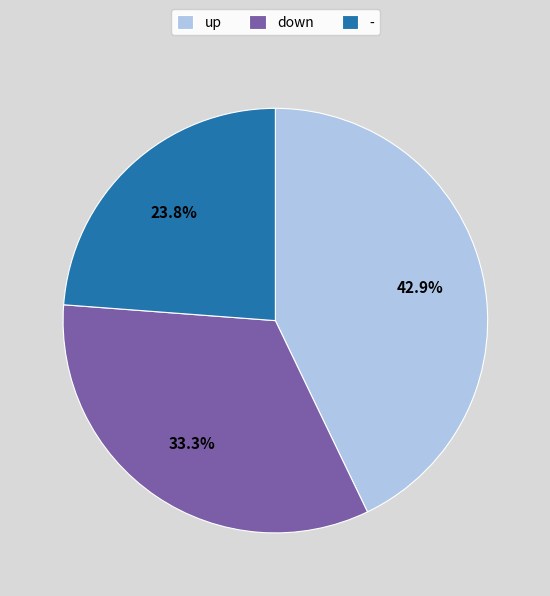

Which category has the smallest portion of the pie?

-